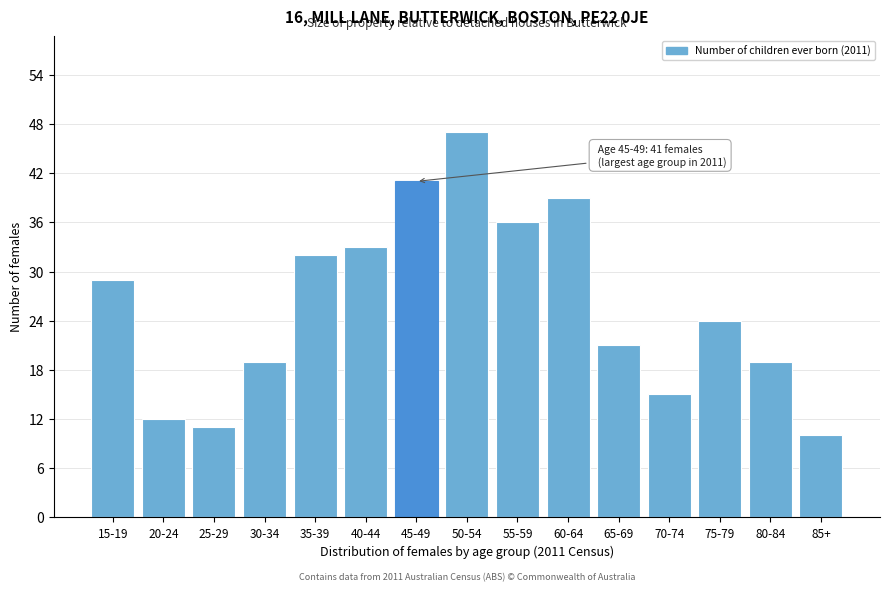

Reading right to left, transcribe all the data shown in this chart.

10	19	24	15	21	39	36	47	41	33	32	19	11	12	29